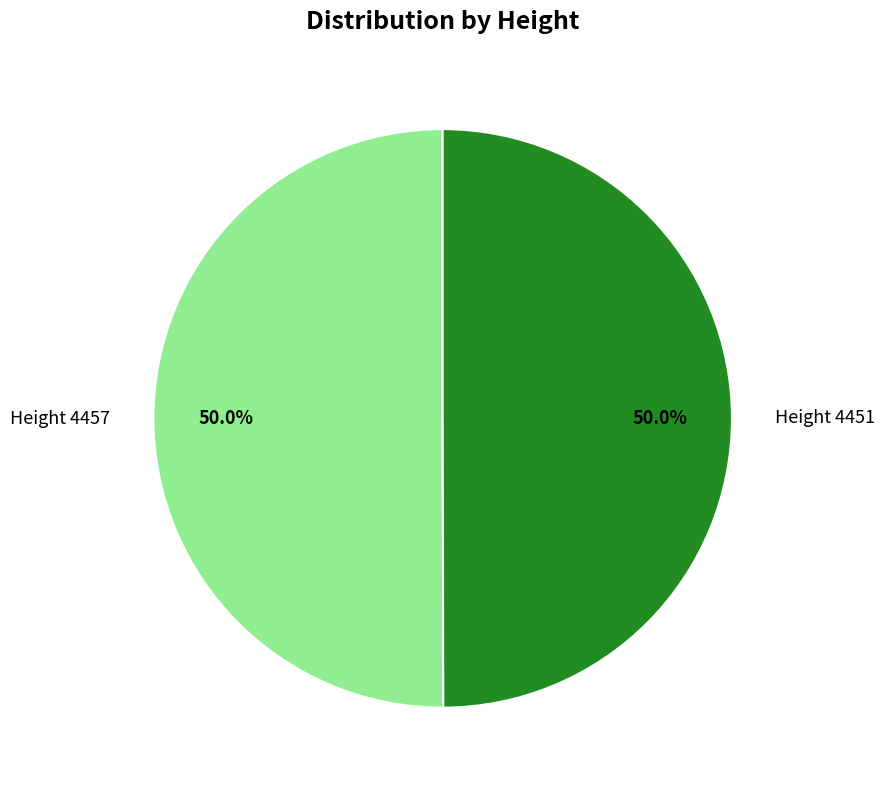

What percentage is NOT represented by Height 4451?

50.0%